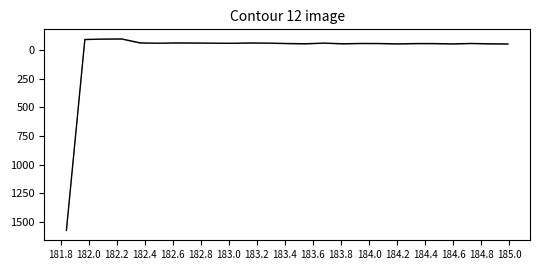

Which category has the highest value across all series?

181.8